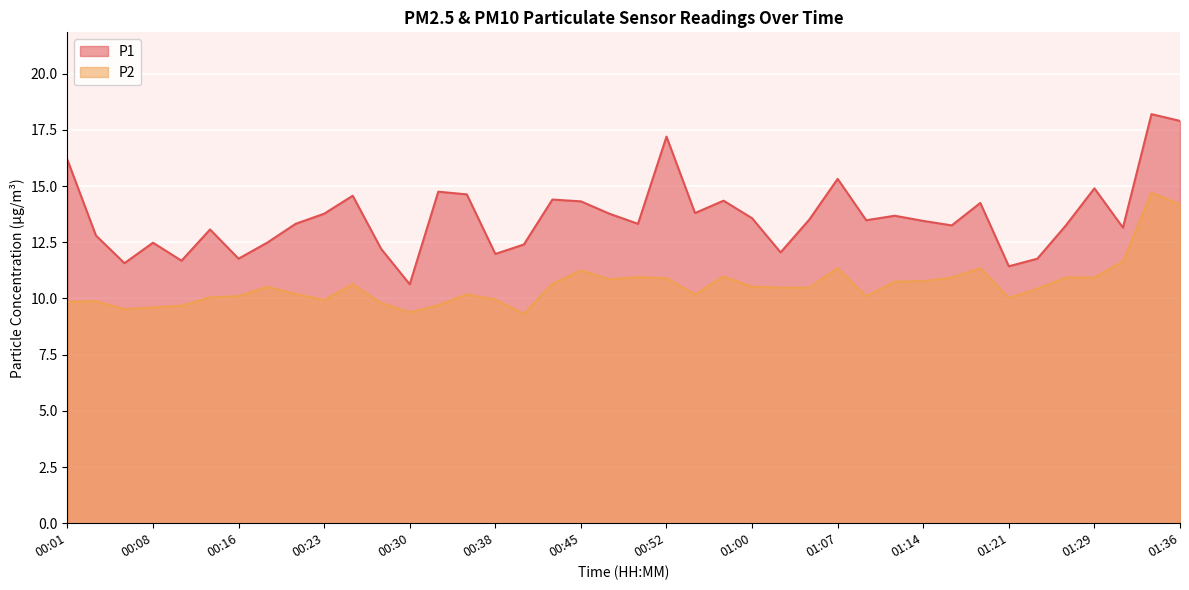

What is the value of the P1 point at the 20th from the left?

13.8